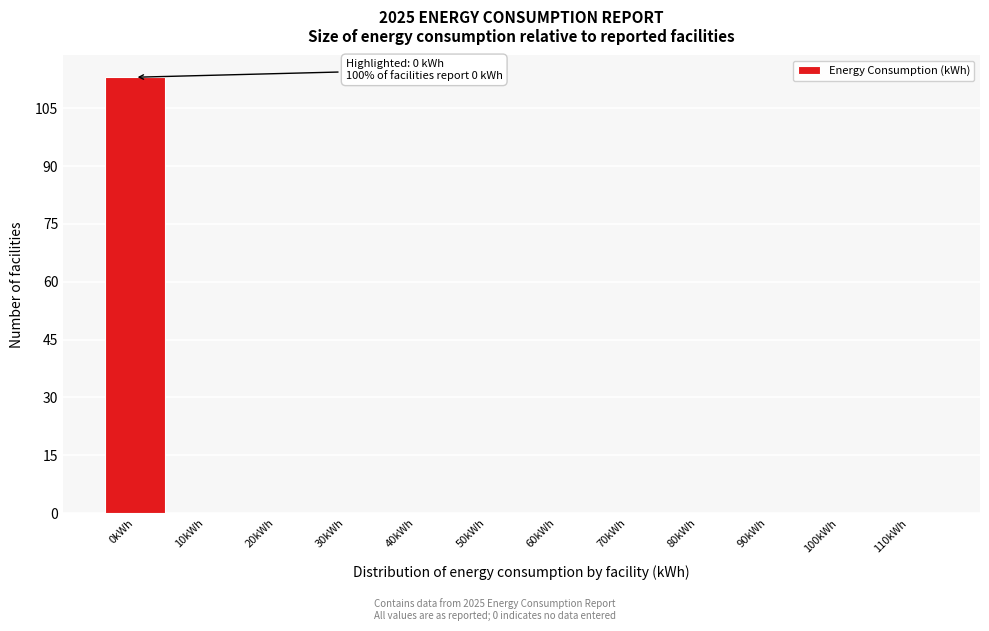

Reading left to right, transcribe all the data shown in this chart.

0kWh=113	10kWh=0	20kWh=0	30kWh=0	40kWh=0	50kWh=0	60kWh=0	70kWh=0	80kWh=0	90kWh=0	100kWh=0	110kWh=0